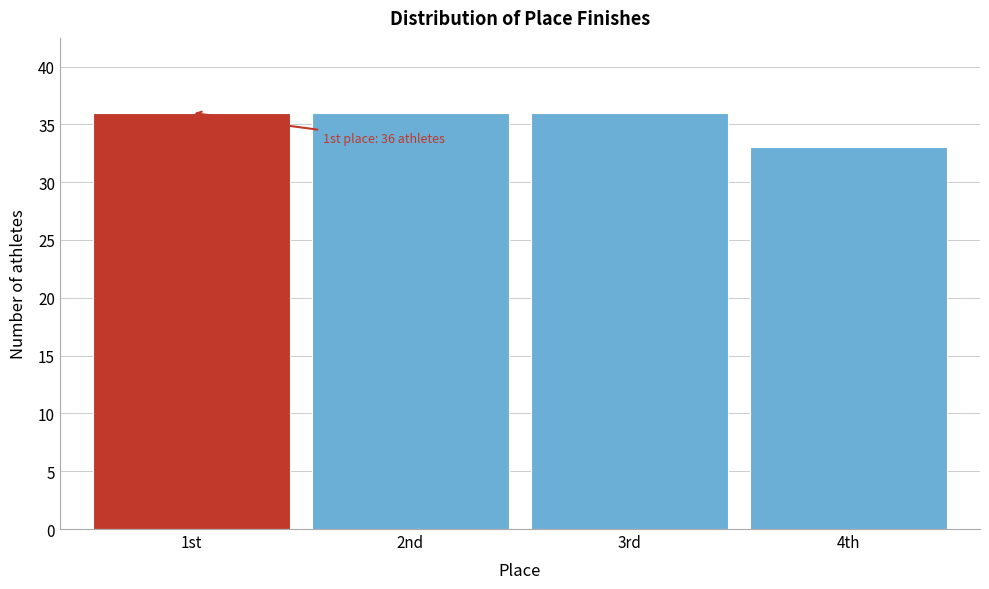

Reading left to right, extract all data points from this chart.

36	36	36	33